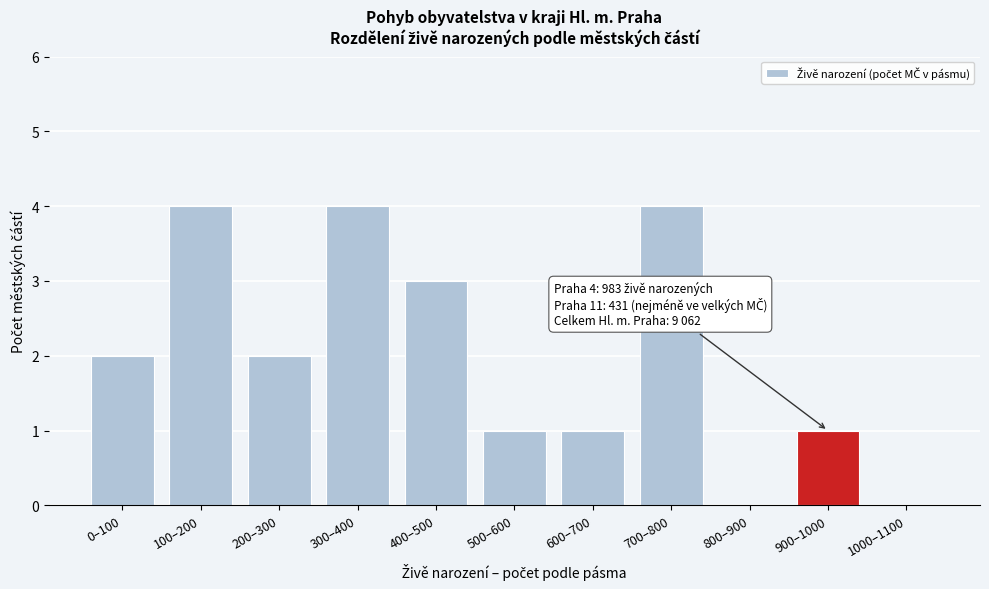

Reading left to right, list all the values displayed in this chart.

0–100=2	100–200=4	200–300=2	300–400=4	400–500=3	500–600=1	600–700=1	700–800=4	800–900=0	900–1000=1	1000–1100=0